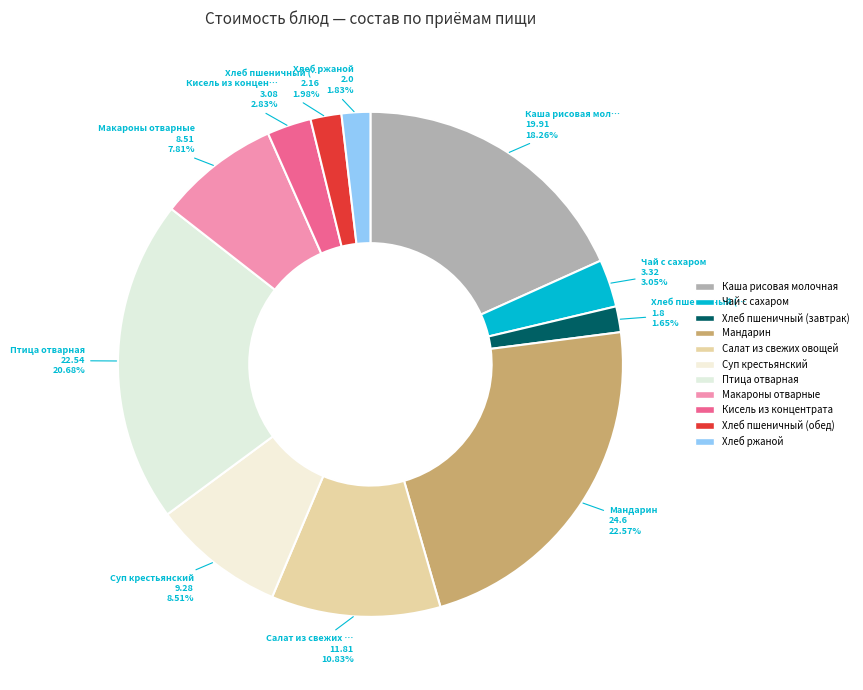

How many segments does this pie chart have?

11